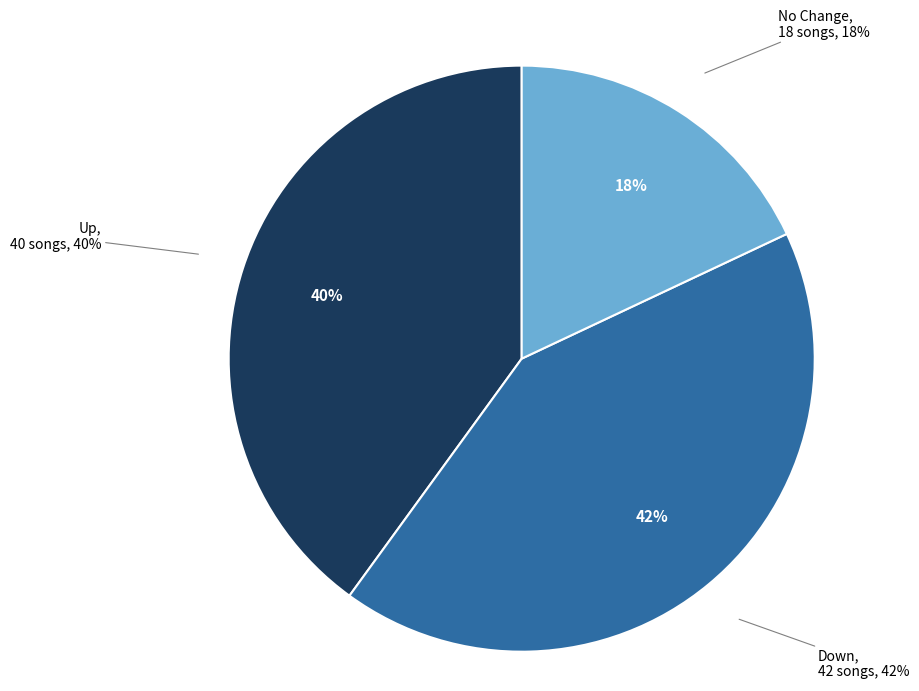

What percentage is the down slice, to the nearest percent?

42%